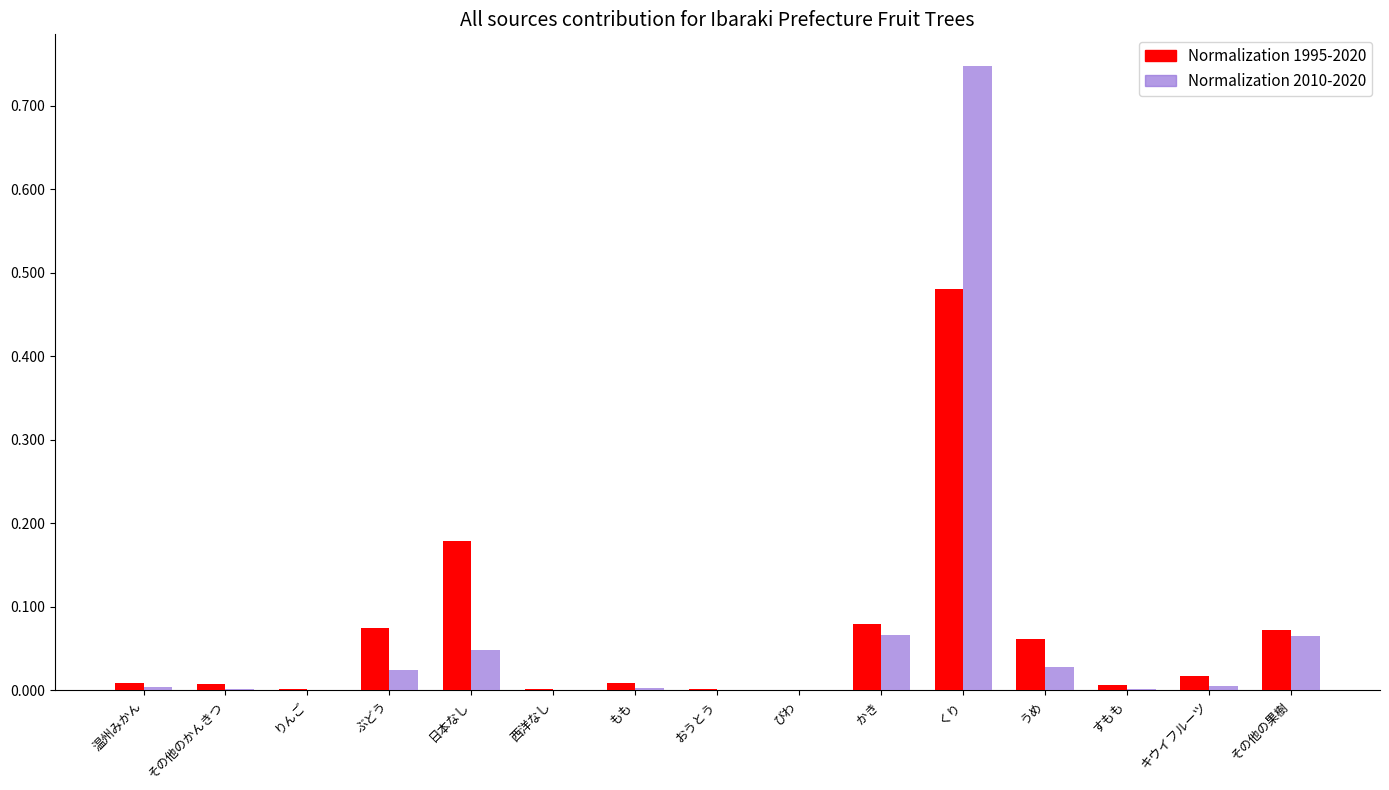

What is the sum of all Normalization 1995-2020 values?

1.0